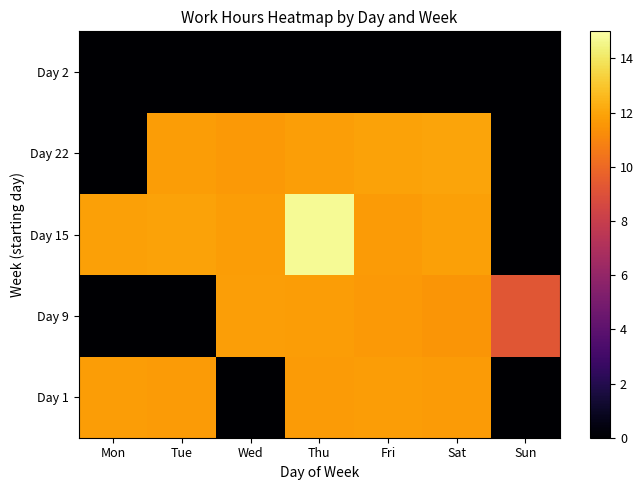

Count the number of data series in this chart.

5